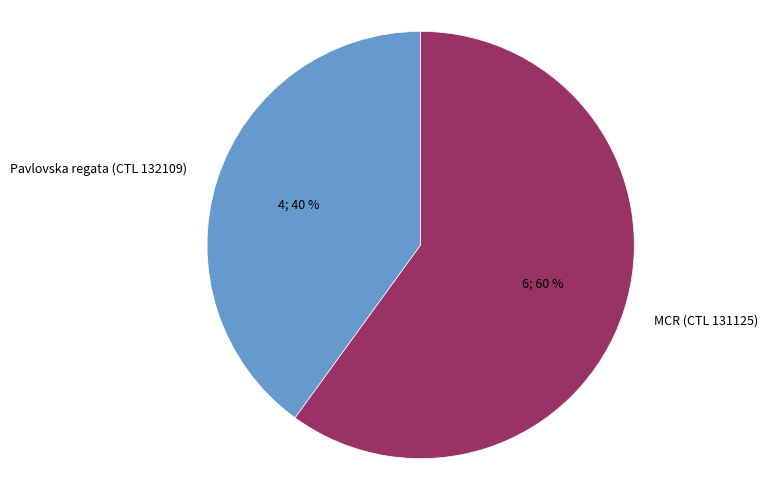

The Pavlovska regata (CTL 132109) slice represents 40% of the pie. True or false?

True